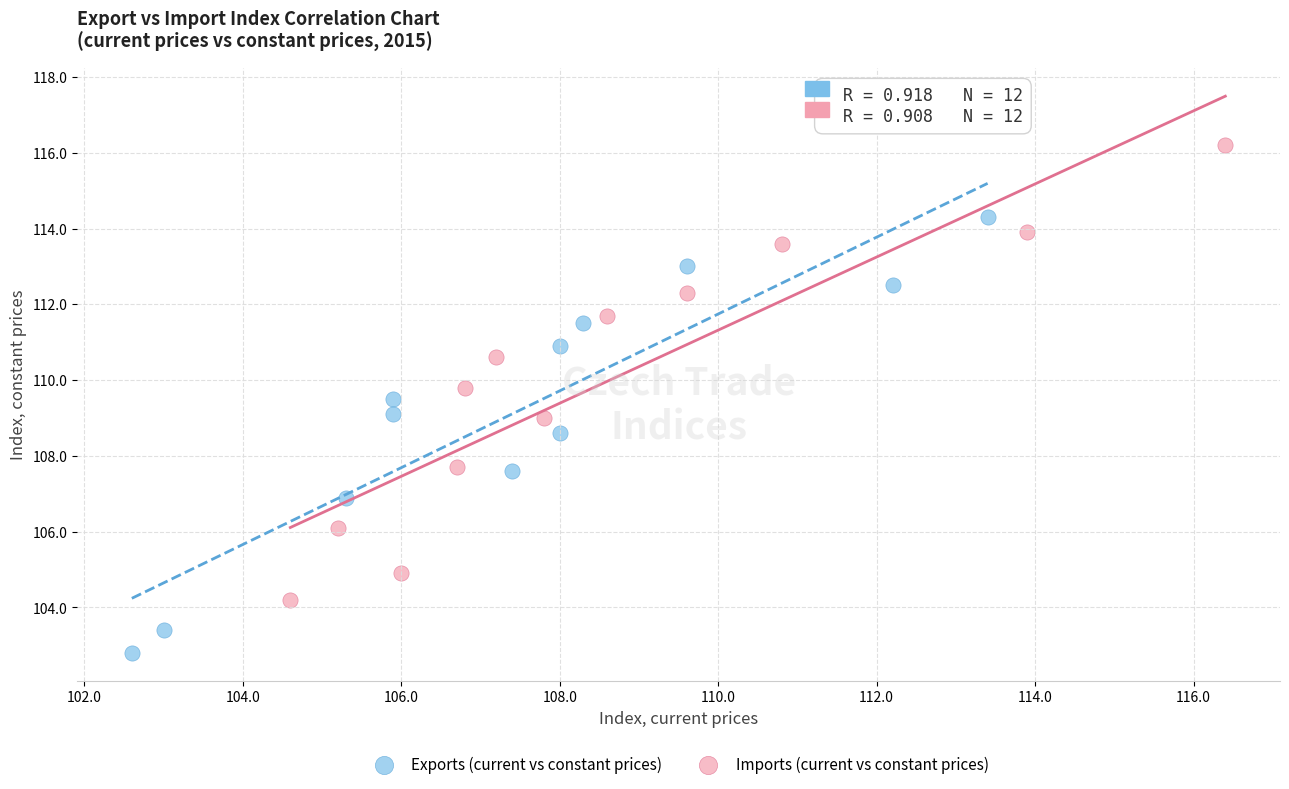

Which series reaches the maximum Y coordinate?

Imports (current vs constant prices)